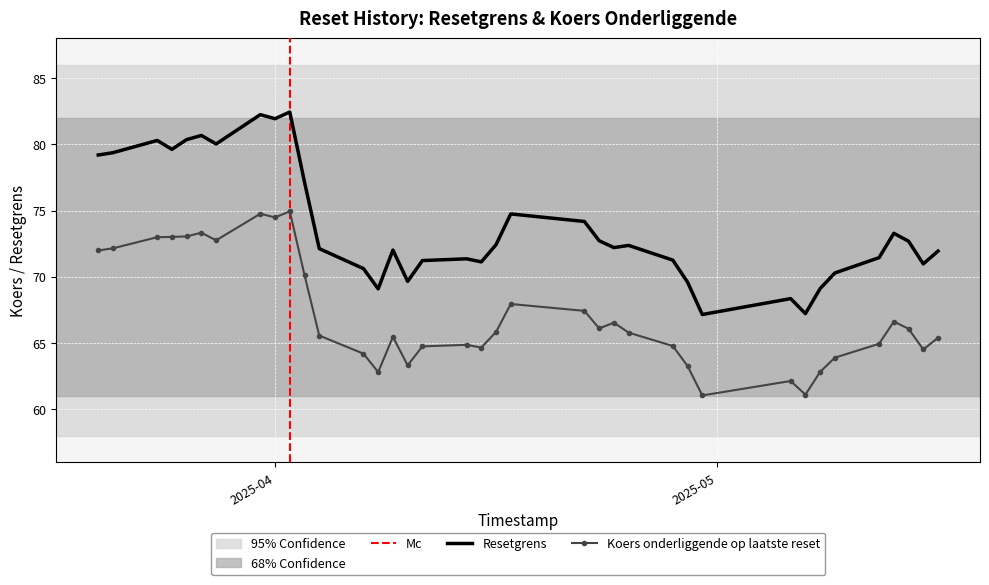

What is the difference between the Resetgrens values at 16 and 34?

5.5